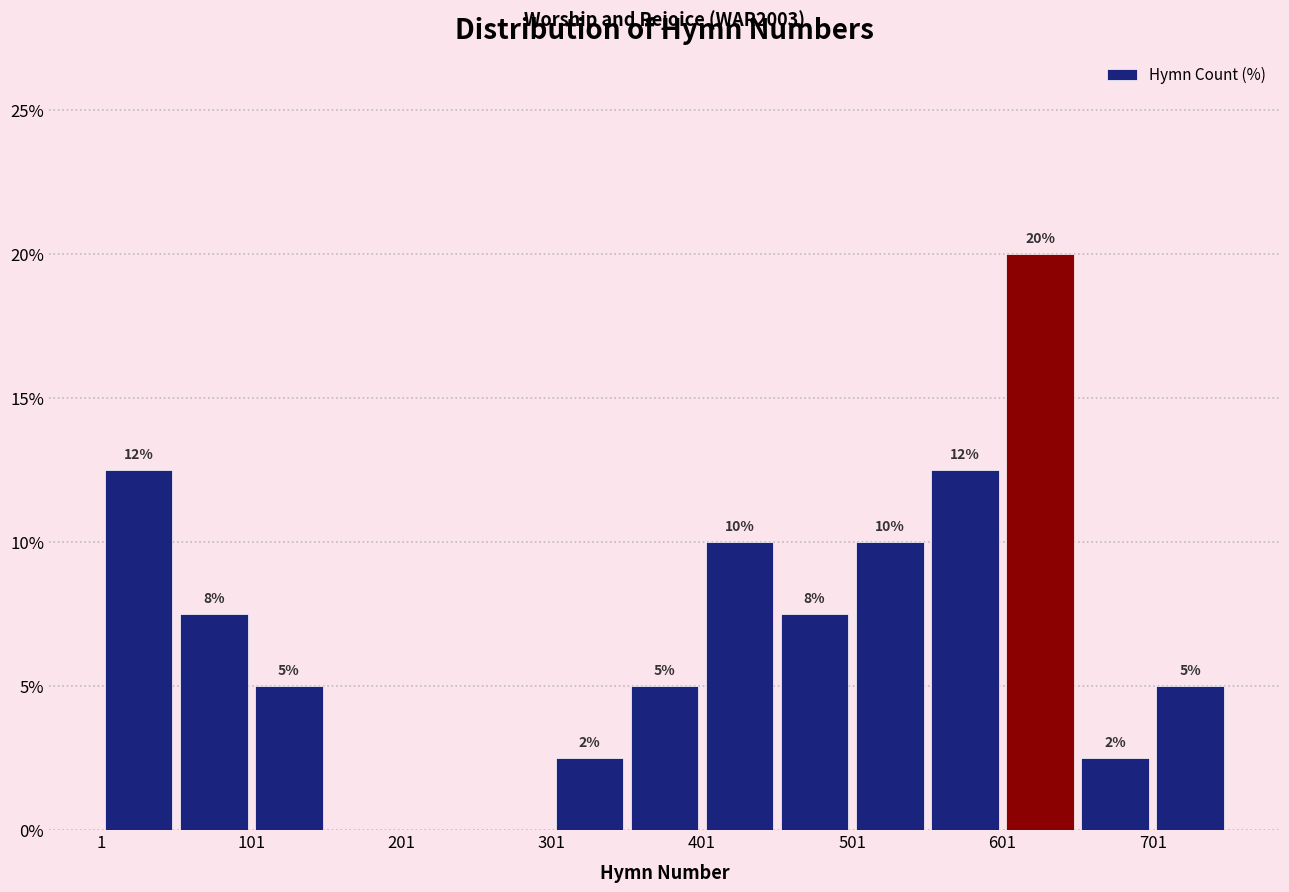

Which range on the x-axis has the tallest bar?

601 to 651